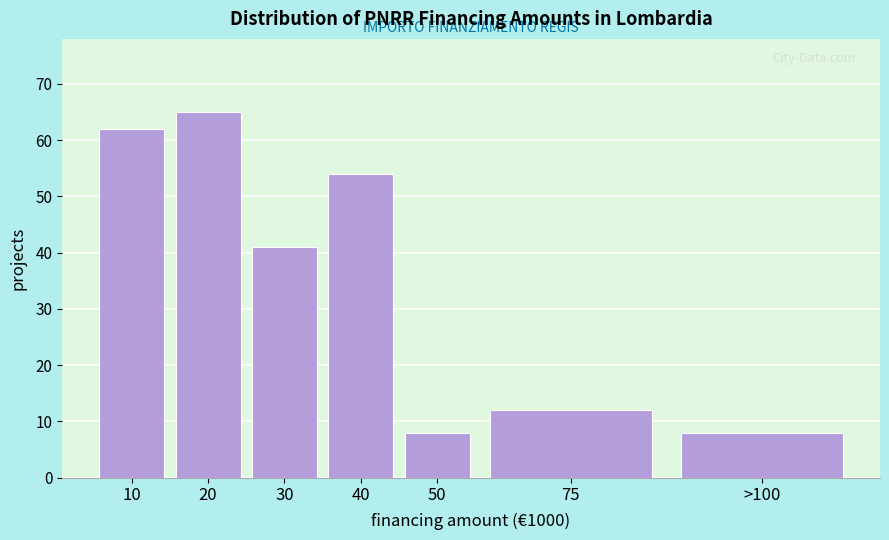

Reading left to right, extract all data points from this chart.

10=62	20=65	30=41	40=54	50=8	75=12	>100=8